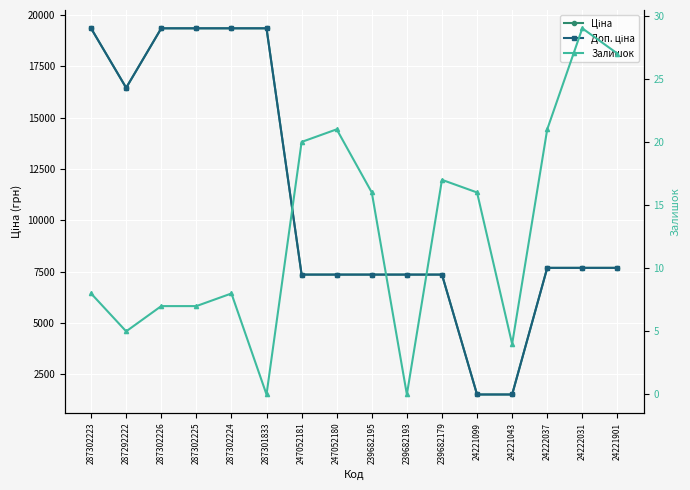

True or false: Доп. ціна and Залишок cross at least once.

False